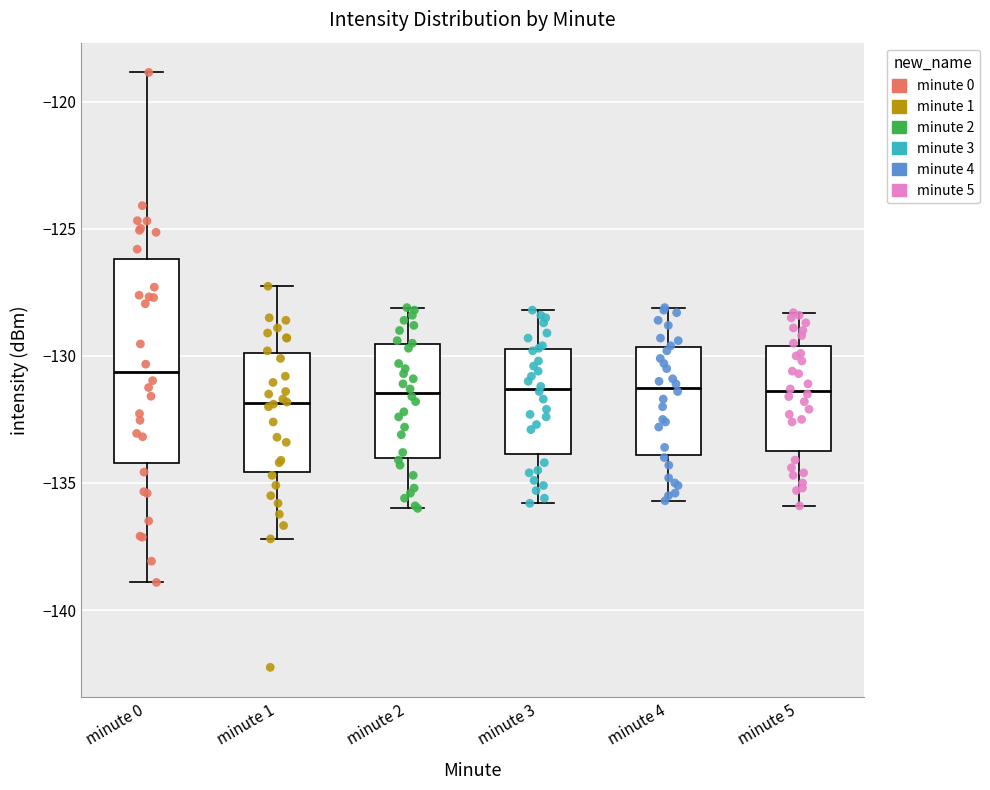

Which box's median line is the highest?

minute 0